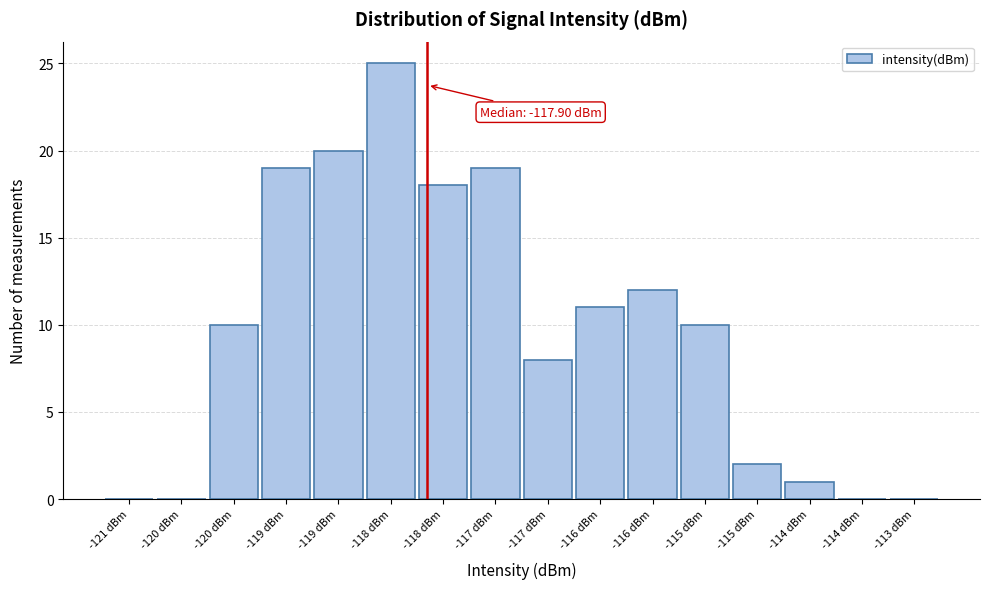

Are the bars horizontal?

No